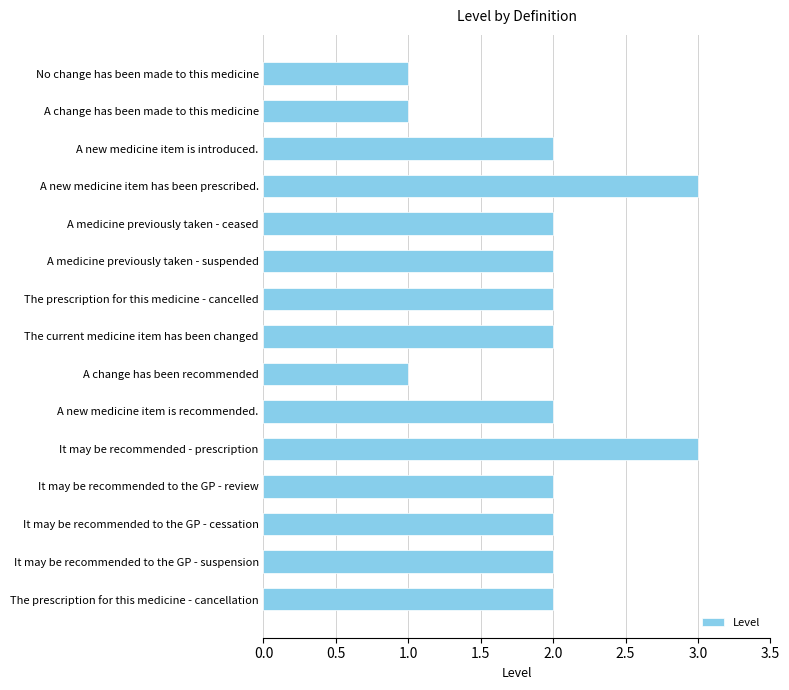

Reading top to bottom, transcribe all the data shown in this chart.

No change has been made to this medicine=1	A change has been made to this medicine=1	A new medicine item is introduced.=2	A new medicine item has been prescribed.=3	A medicine previously taken - ceased=2	A medicine previously taken - suspended=2	The prescription for this medicine - cancelled=2	The current medicine item has been changed=2	A change has been recommended=1	A new medicine item is recommended.=2	It may be recommended - prescription=3	It may be recommended to the GP - review=2	It may be recommended to the GP - cessation=2	It may be recommended to the GP - suspension=2	The prescription for this medicine - cancellation=2